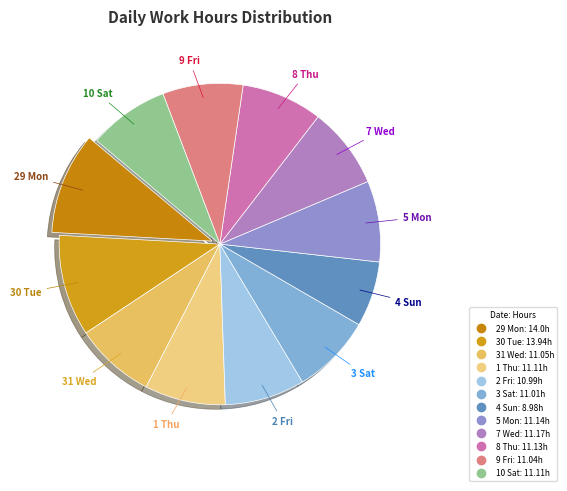

Is the sum of 31 Wed and 9 Fri greater than half?

No